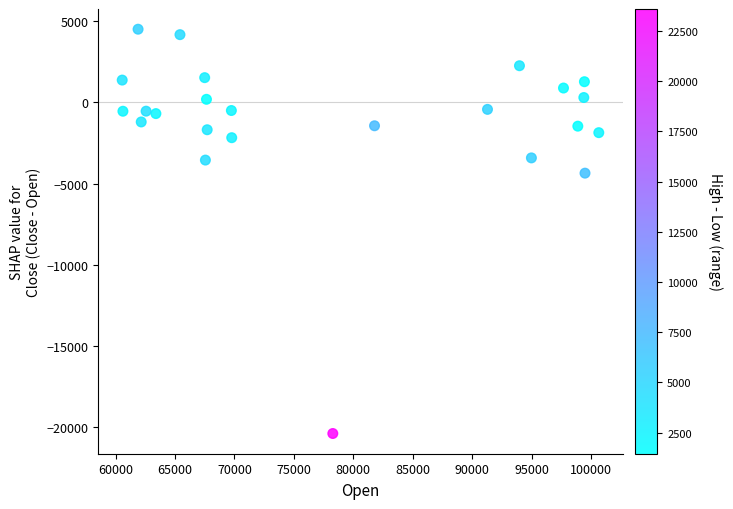

What Y value in the scatter plot is closest to -7947?

-4360